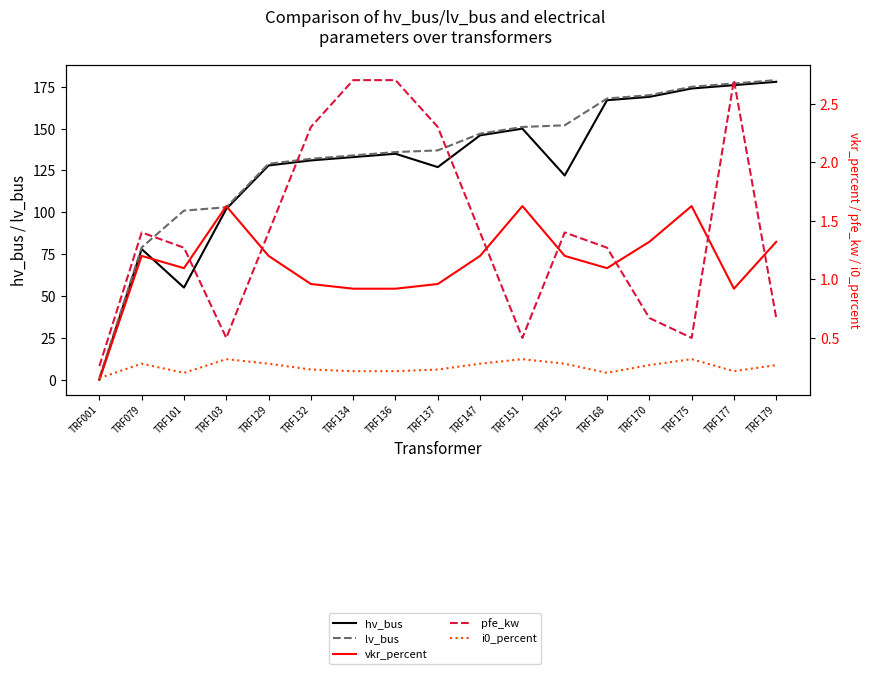

What are all the series names shown in the legend?

hv_bus, lv_bus, vkr_percent, pfe_kw, i0_percent